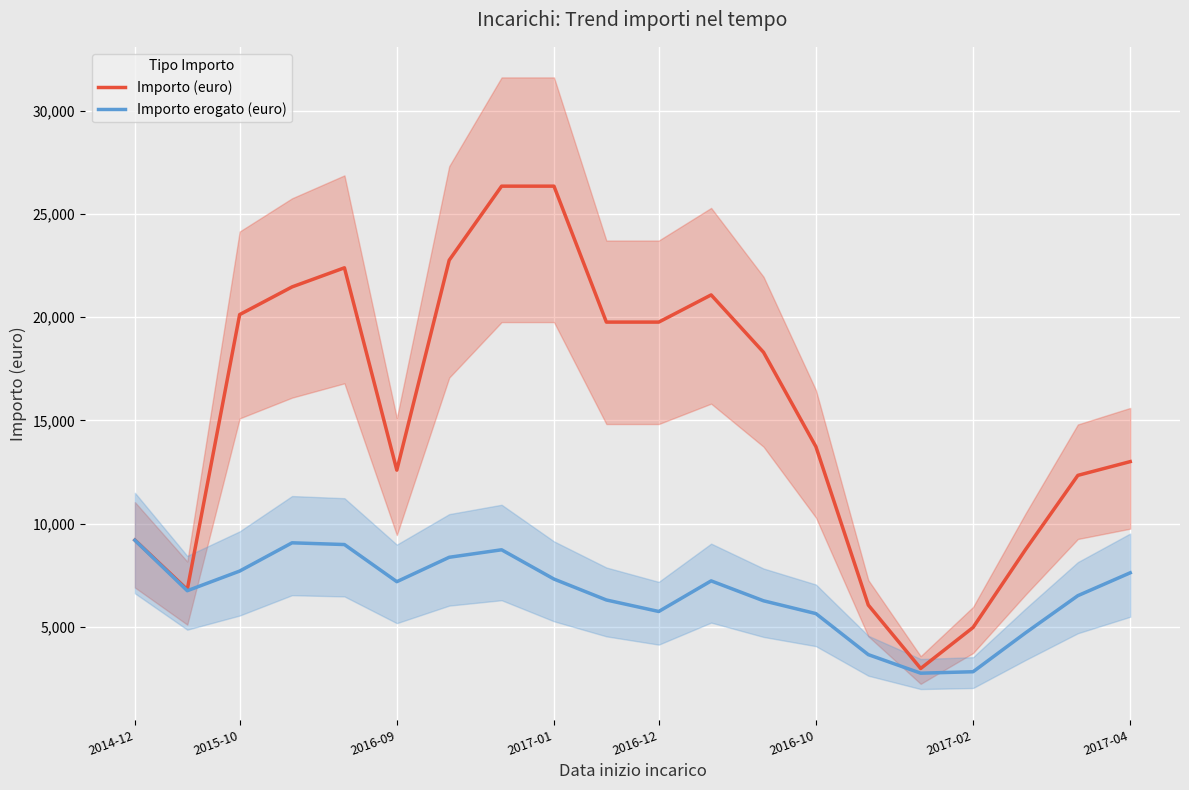

What is the difference between the second highest and second lowest values in the Importo erogato (euro) series?

6247.3